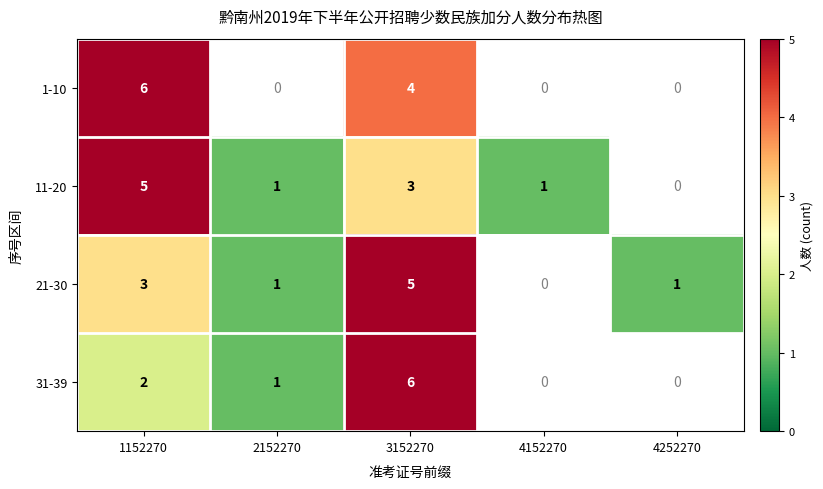

What is the difference between the highest and lowest values at 1152270?

4